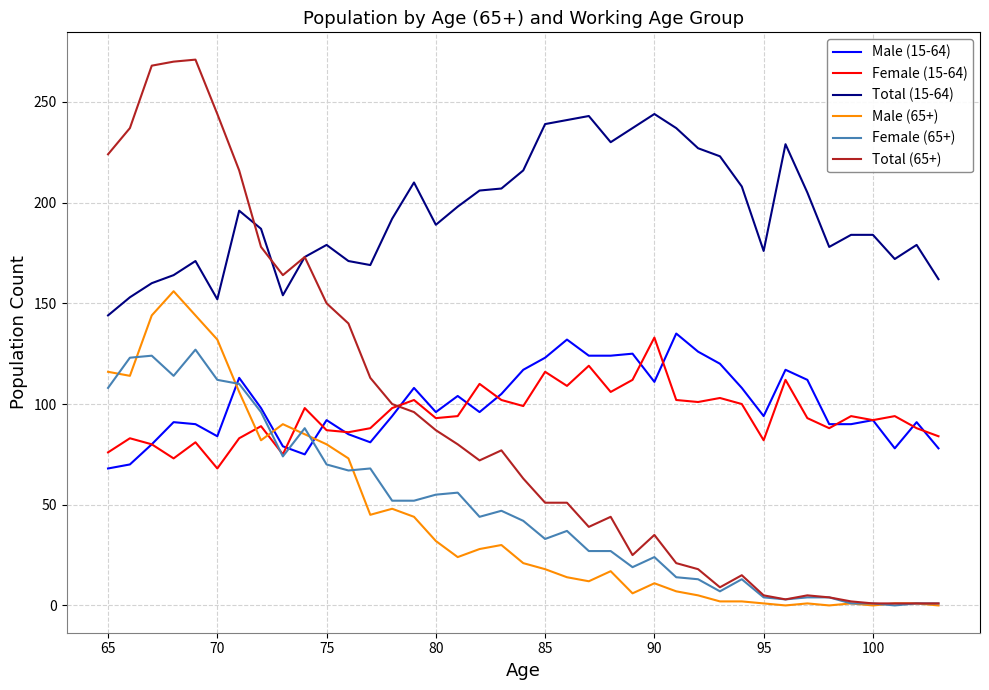

True or false: Male (15-64) and Male (65+) cross at least once.

True